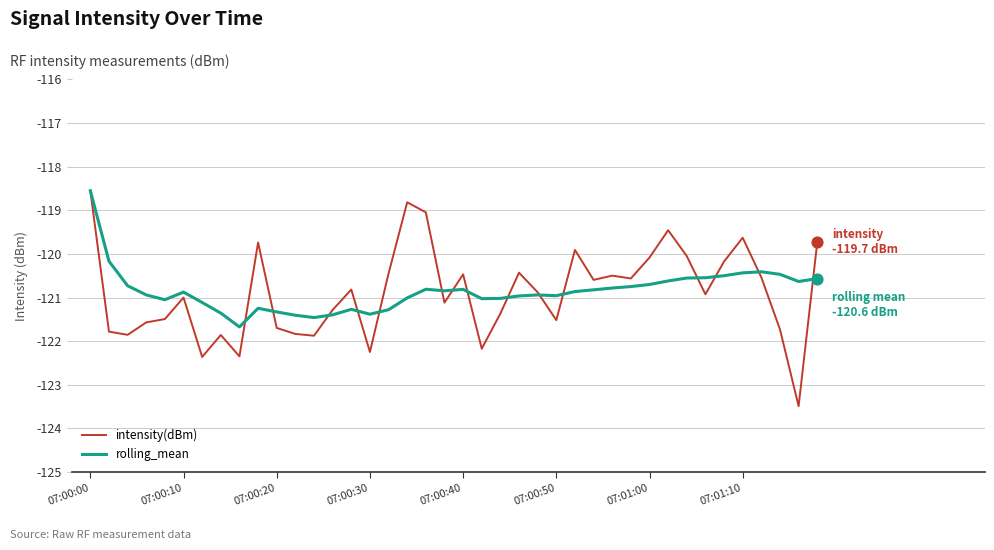

Which series has the largest range (max minus min)?

intensity(dBm)